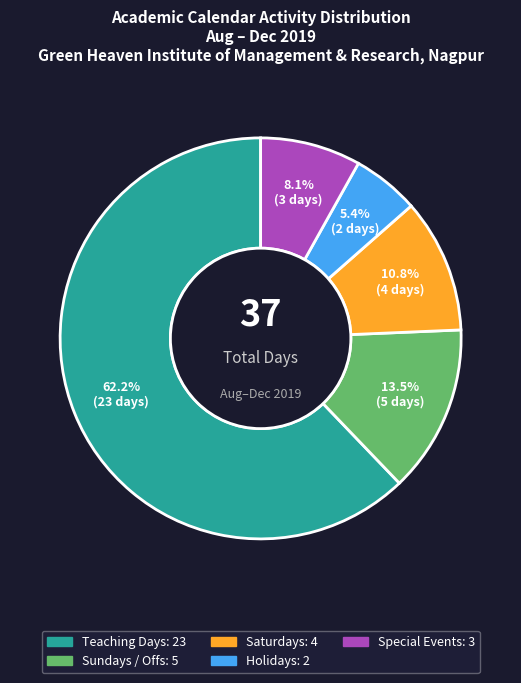

Is there any slice that represents more than half of the pie?

Yes